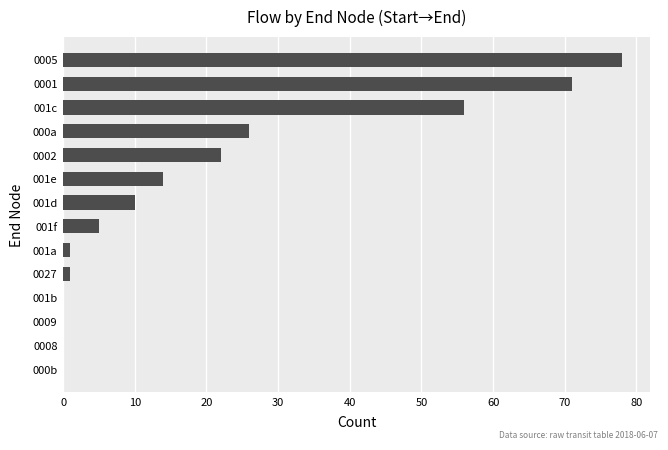

Are the bars horizontal?

Yes